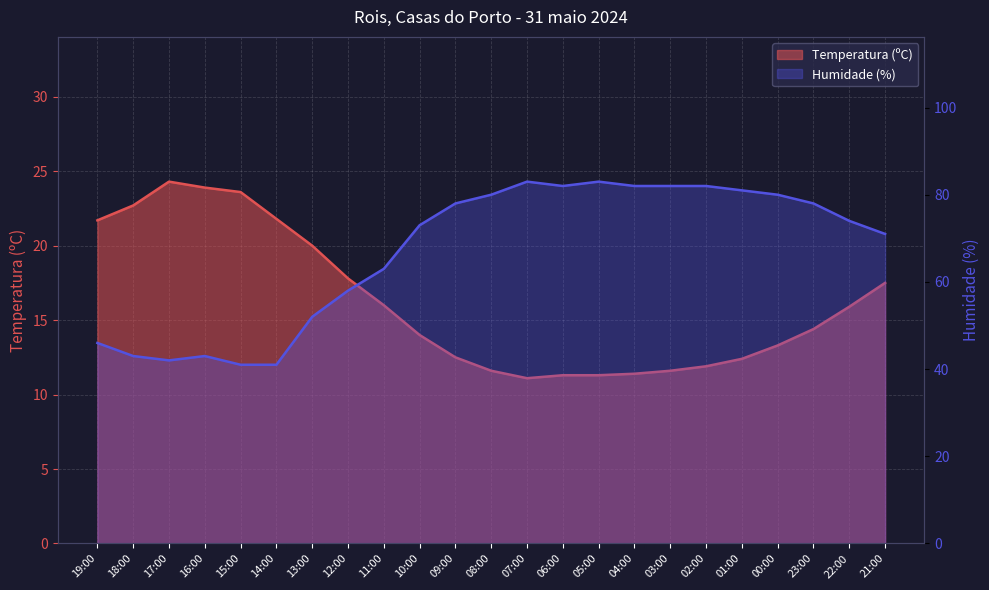

Between 13:00 and 05:00, which series saw the biggest shift?

Humidade (%)